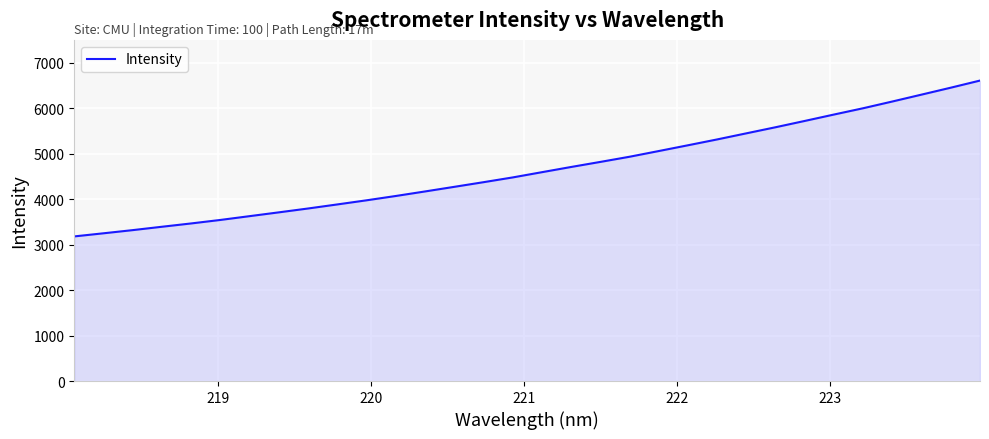

What is the greatest value displayed?

6605.7